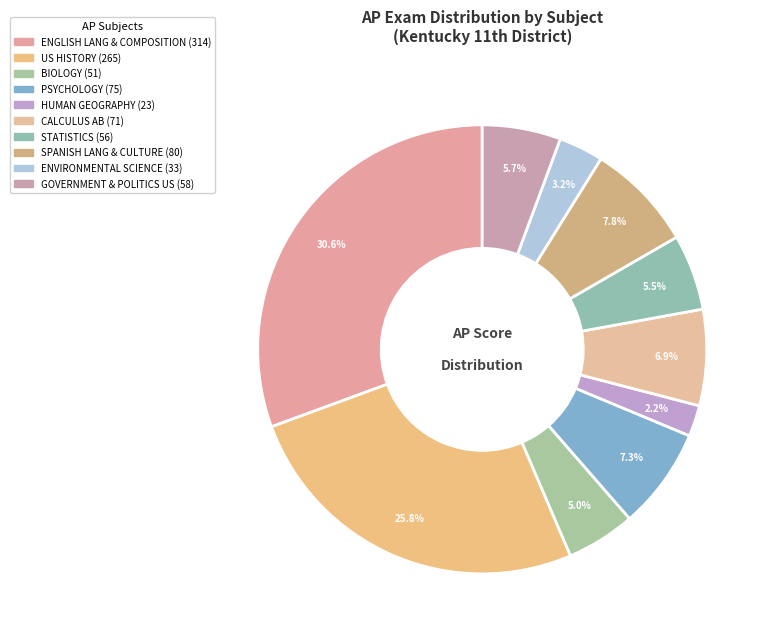

The ENVIRONMENTAL SCIENCE slice represents 3% of the pie. True or false?

True